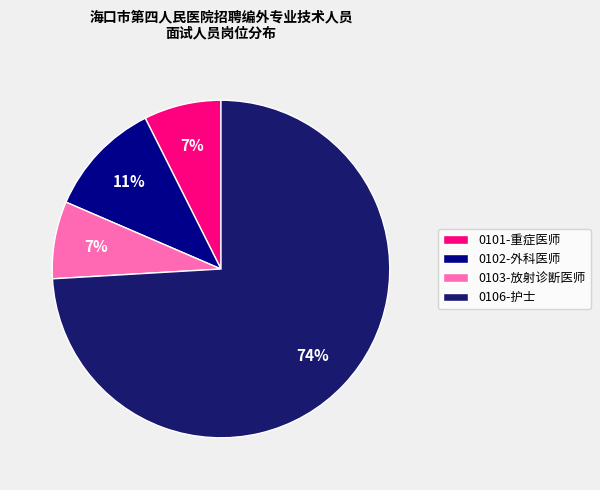

To the nearest percent, what percentage of the pie is 0101-重症医师?

7%